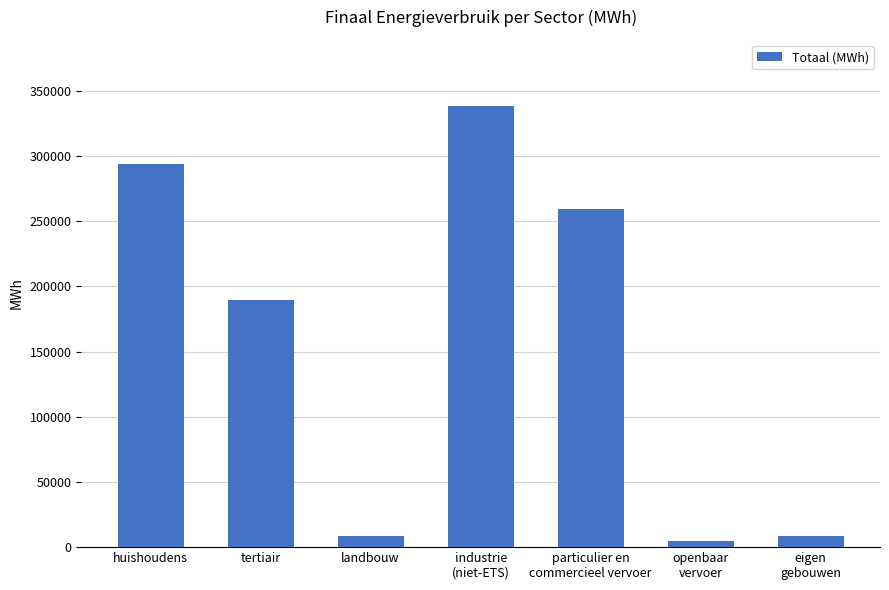

What is the label of the 2nd bar from the left?

tertiair